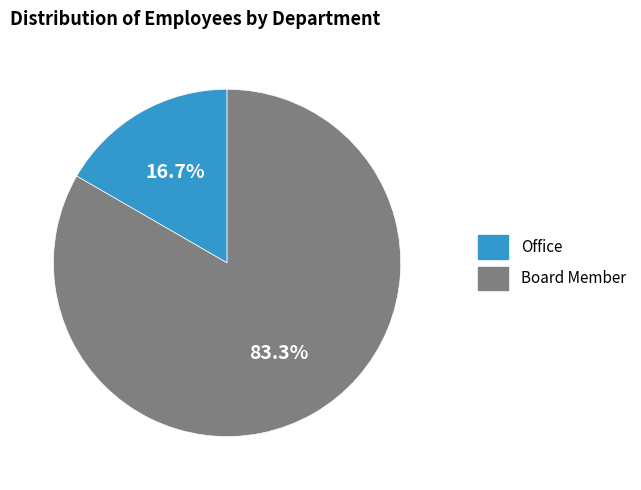

True or false: Board Member accounts for 83% of the total.

True